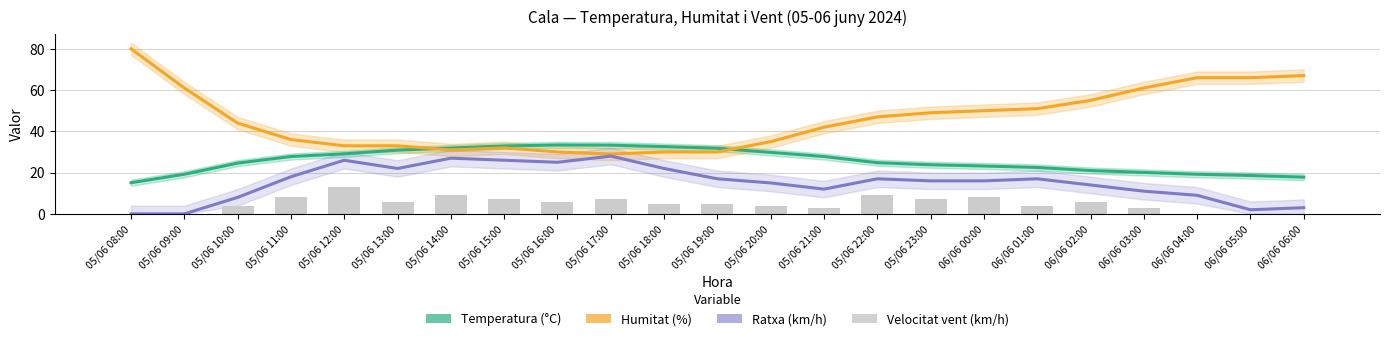

Reading right to left, transcribe all the data shown in this chart.

Temperatura (°C): 06/06 06:00=17.8	06/06 05:00=18.6	06/06 04:00=19.2	06/06 03:00=20.1	06/06 02:00=21.0	06/06 01:00=22.5	06/06 00:00=23.2	05/06 23:00=23.8	05/06 22:00=24.8	05/06 21:00=27.8	05/06 20:00=29.8	05/06 19:00=31.8	05/06 18:00=32.6	05/06 17:00=33.3	05/06 16:00=33.4	05/06 15:00=32.9	05/06 14:00=31.9	05/06 13:00=30.9	05/06 12:00=29.1	05/06 11:00=27.8	05/06 10:00=24.6	05/06 09:00=19.2	05/06 08:00=15.1
Humitat (%): 06/06 06:00=67.0	06/06 05:00=66.0	06/06 04:00=66.0	06/06 03:00=61.0	06/06 02:00=55.0	06/06 01:00=51.0	06/06 00:00=50.0	05/06 23:00=49.0	05/06 22:00=47.0	05/06 21:00=42.0	05/06 20:00=35.0	05/06 19:00=30.0	05/06 18:00=30.0	05/06 17:00=29.0	05/06 16:00=30.0	05/06 15:00=32.0	05/06 14:00=31.0	05/06 13:00=33.0	05/06 12:00=33.0	05/06 11:00=36.0	05/06 10:00=44.0	05/06 09:00=61.0	05/06 08:00=80.0
Ratxa (km/h): 06/06 06:00=3.0	06/06 05:00=2.0	06/06 04:00=9.0	06/06 03:00=11.0	06/06 02:00=14.0	06/06 01:00=17.0	06/06 00:00=16.0	05/06 23:00=16.0	05/06 22:00=17.0	05/06 21:00=12.0	05/06 20:00=15.0	05/06 19:00=17.0	05/06 18:00=22.0	05/06 17:00=28.0	05/06 16:00=25.0	05/06 15:00=26.0	05/06 14:00=27.0	05/06 13:00=22.0	05/06 12:00=26.0	05/06 11:00=18.0	05/06 10:00=8.0	05/06 09:00=0.0	05/06 08:00=0.0
Velocitat del vent (km/h): 06/06 06:00=0.0	06/06 05:00=0.0	06/06 04:00=0.0	06/06 03:00=3.0	06/06 02:00=6.0	06/06 01:00=4.0	06/06 00:00=8.0	05/06 23:00=7.0	05/06 22:00=9.0	05/06 21:00=3.0	05/06 20:00=4.0	05/06 19:00=5.0	05/06 18:00=5.0	05/06 17:00=7.0	05/06 16:00=6.0	05/06 15:00=7.0	05/06 14:00=9.0	05/06 13:00=6.0	05/06 12:00=13.0	05/06 11:00=8.0	05/06 10:00=4.0	05/06 09:00=0.0	05/06 08:00=0.0